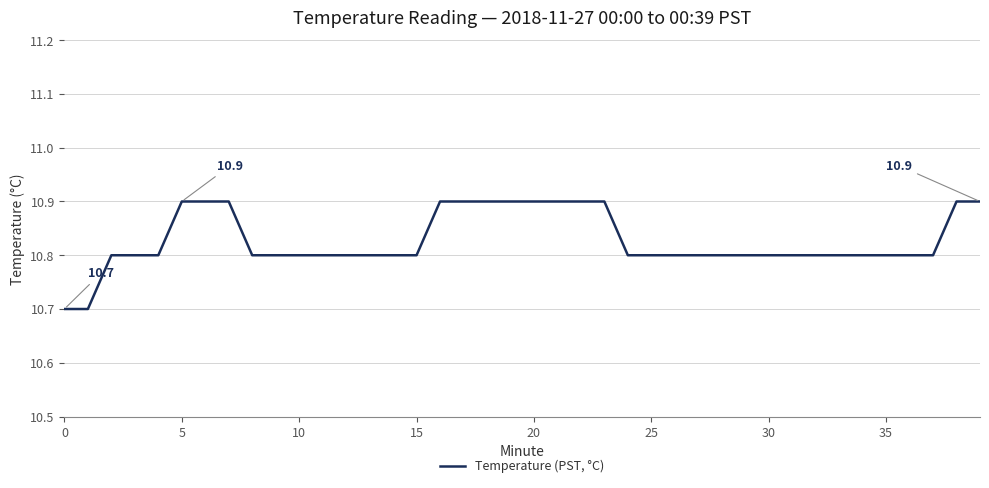

How many values are between 10 and 11?

40